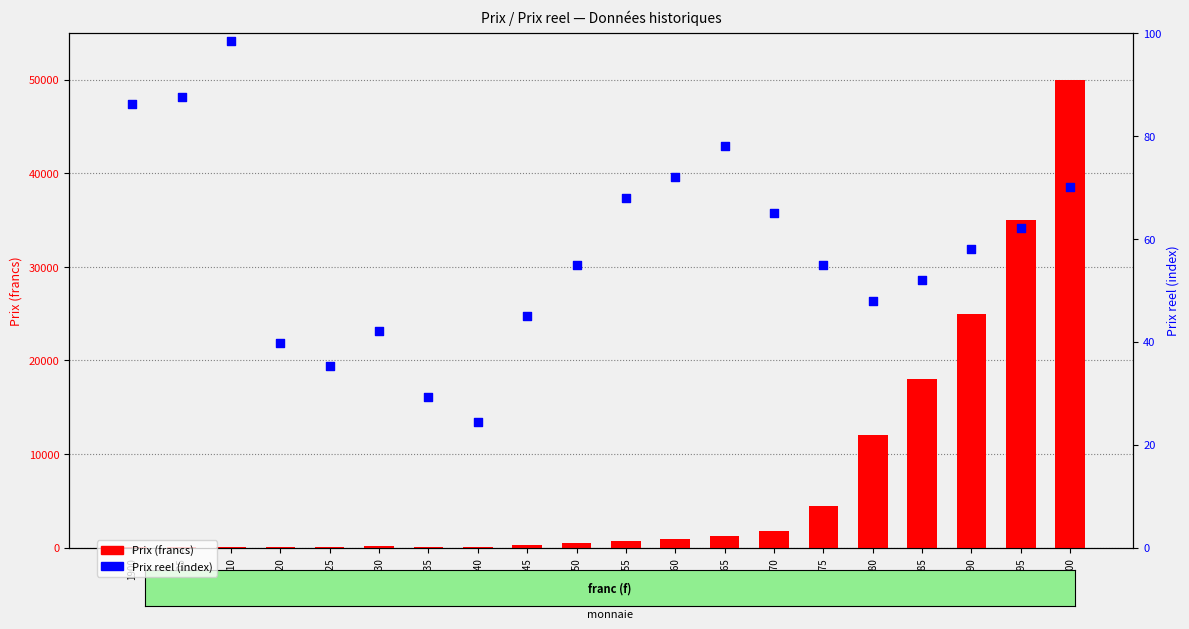

Which series reaches the maximum Y coordinate?

Prix (francs)